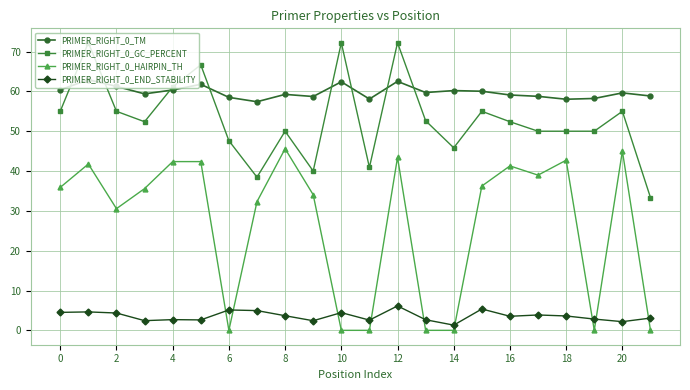

What is the average value of the PRIMER_RIGHT_0_HAIRPIN_TH series?

26.7